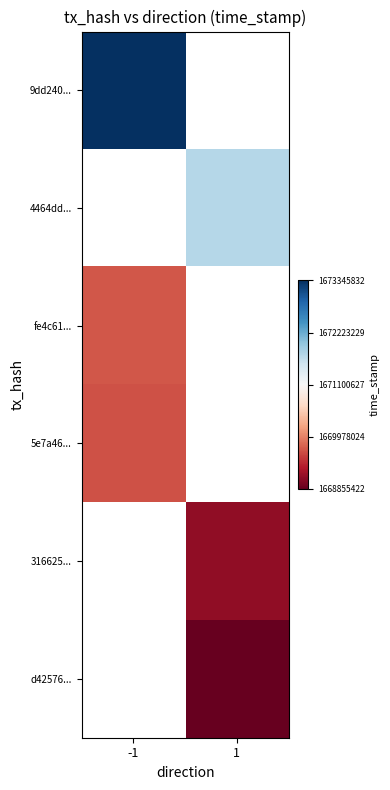

True or false: 5e7a46... has a value of 1669668998.0 at -1.

True